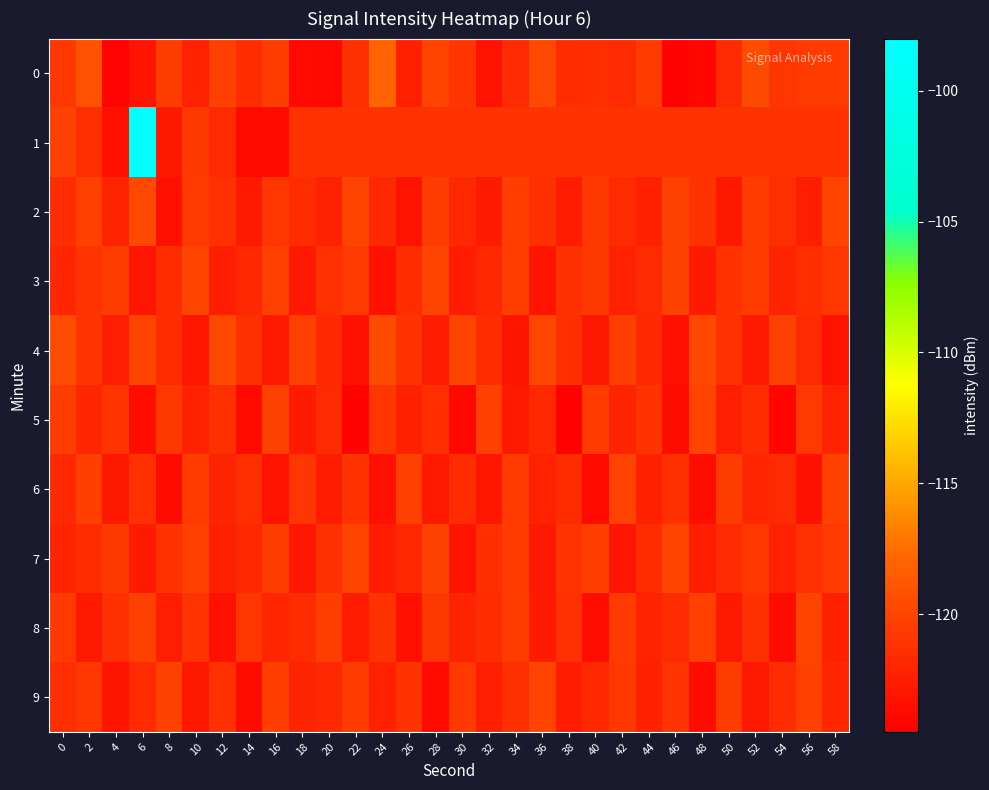

Which label corresponds to the largest value in the chart?

6